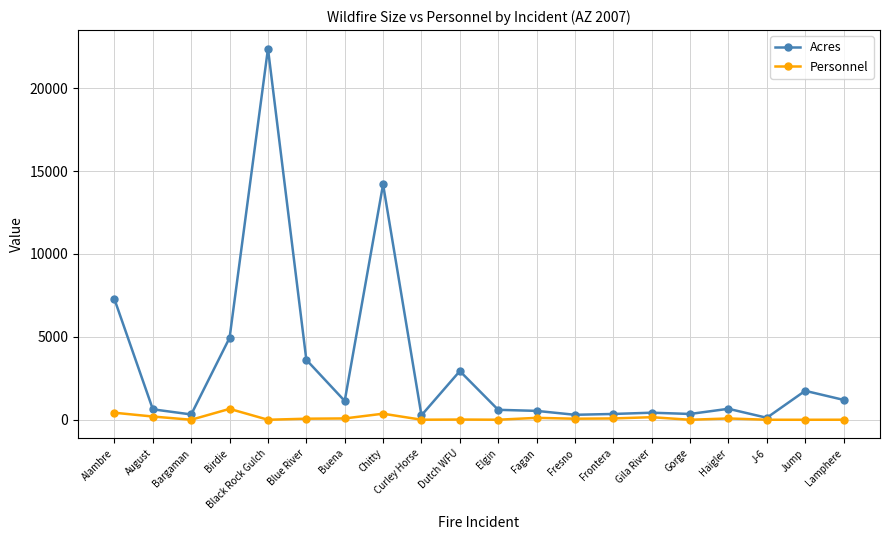

Which series has the widest spread of values?

Acres